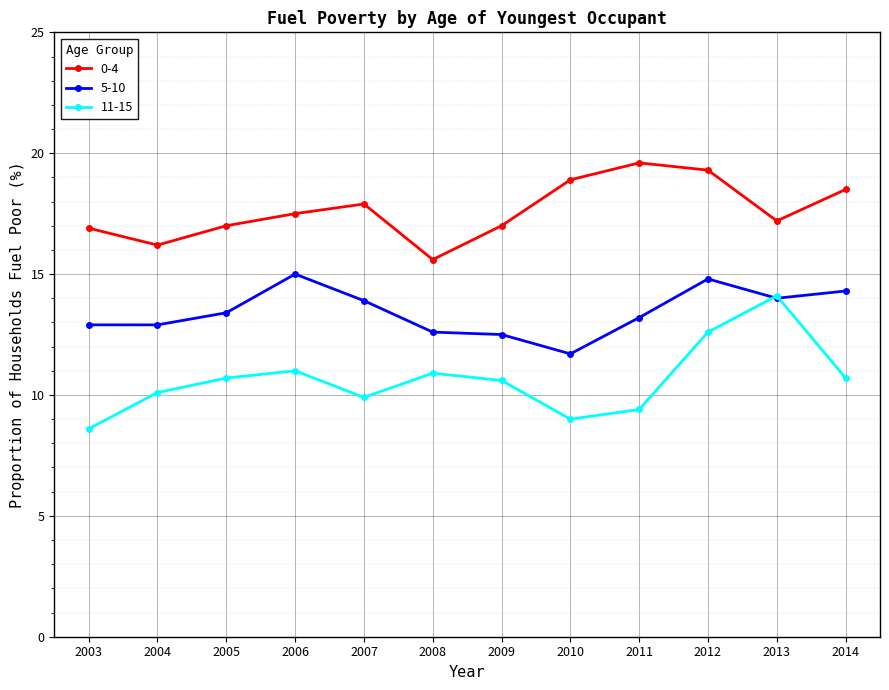

True or false: 0-4 and 5-10 cross at least once.

False